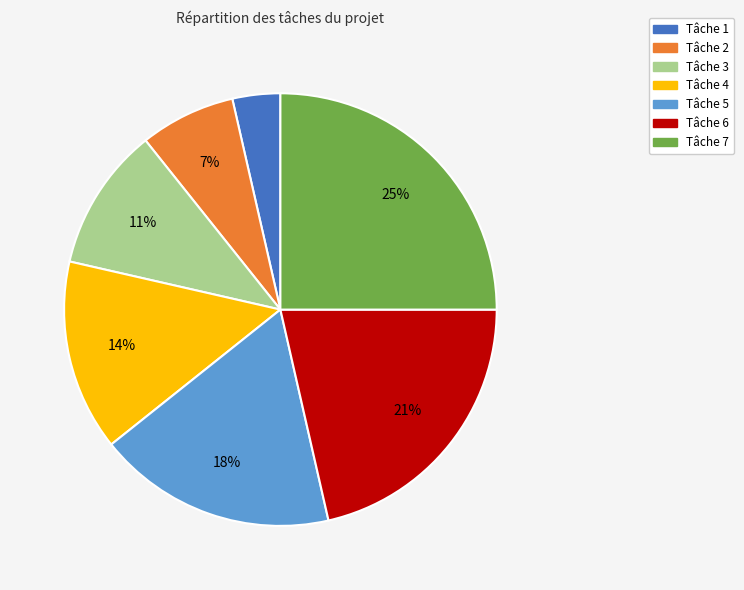

To the nearest percent, what is the average slice percentage?

14%